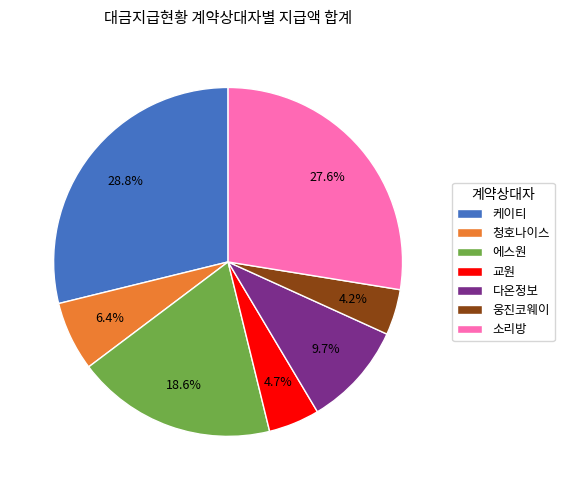

What percentage is the 웅진코웨이 slice, to the nearest percent?

4%